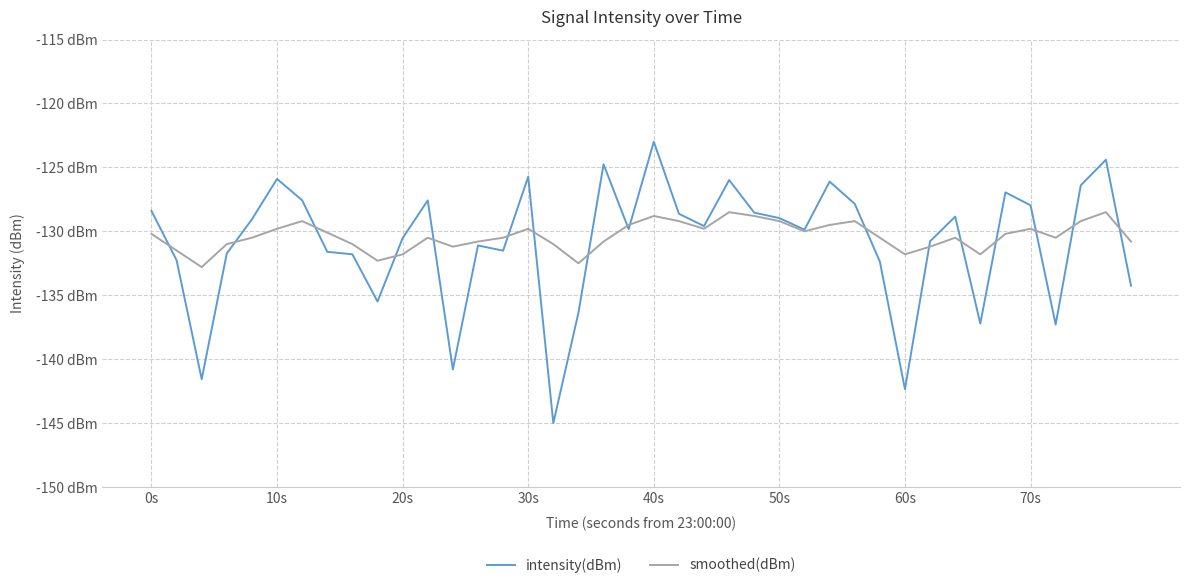

Reading right to left, extract all data points from this chart.

intensity(dBm): -134.3	-124.4	-126.4	-137.3	-128.0	-127.0	-137.2	-128.8	-130.8	-142.3	-132.4	-127.8	-126.1	-129.9	-129.0	-128.5	-126.0	-129.6	-128.6	-123.0	-129.8	-124.8	-136.4	-145.0	-125.7	-131.5	-131.1	-140.8	-127.6	-130.5	-135.5	-131.8	-131.6	-127.6	-125.9	-129.1	-131.7	-141.6	-132.3	-128.4
smoothed(dBm): -130.8	-128.5	-129.2	-130.5	-129.8	-130.2	-131.8	-130.5	-131.2	-131.8	-130.5	-129.2	-129.5	-130.0	-129.2	-128.8	-128.5	-129.8	-129.2	-128.8	-129.5	-130.8	-132.5	-131.0	-129.8	-130.5	-130.8	-131.2	-130.5	-131.8	-132.3	-131.0	-130.1	-129.2	-129.8	-130.5	-131.0	-132.8	-131.5	-130.2